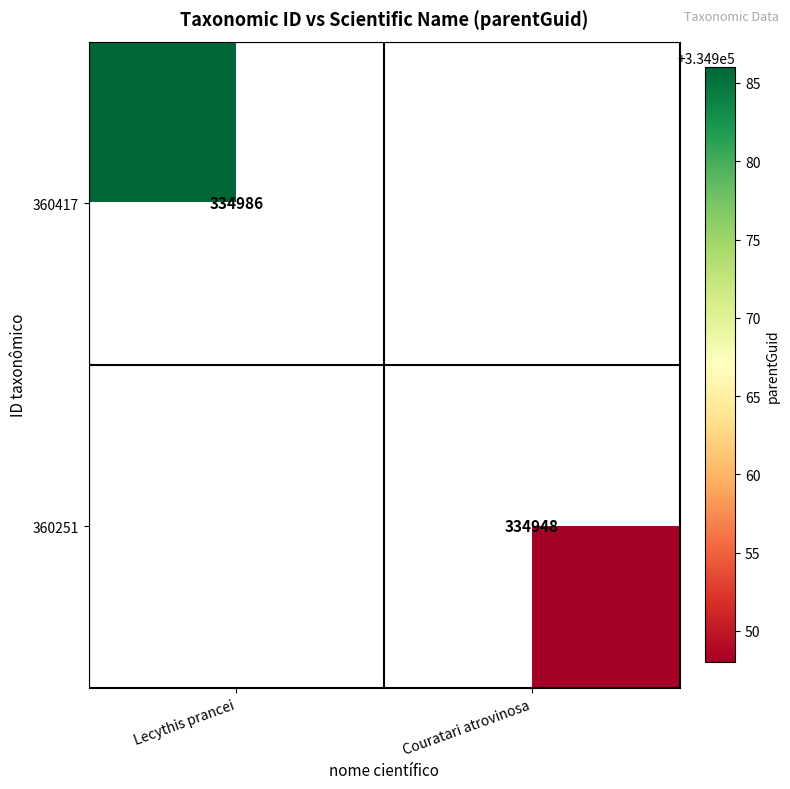

True or false: 360251 has a value of 334948 at Couratari atrovinosa.

True